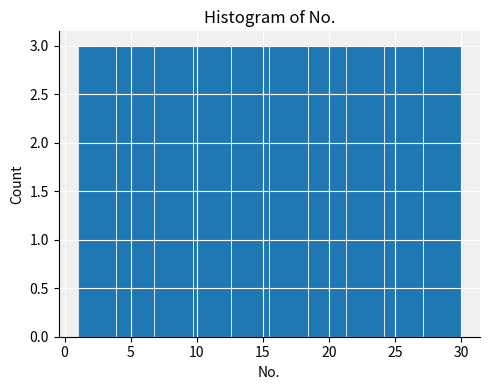

Reading left to right, transcribe this chart: for each bar, give the range it covers on the x-axis and its height. Neither the bar edges nor the heights are printed on the chart, so give them approximately, as read against the axes.

1.0 to 3.9: 3
3.9 to 6.8: 3
6.8 to 9.7: 3
9.7 to 12.6: 3
12.6 to 15.5: 3
15.5 to 18.4: 3
18.4 to 21.3: 3
21.3 to 24.2: 3
24.2 to 27.1: 3
27.1 to 30.0: 3